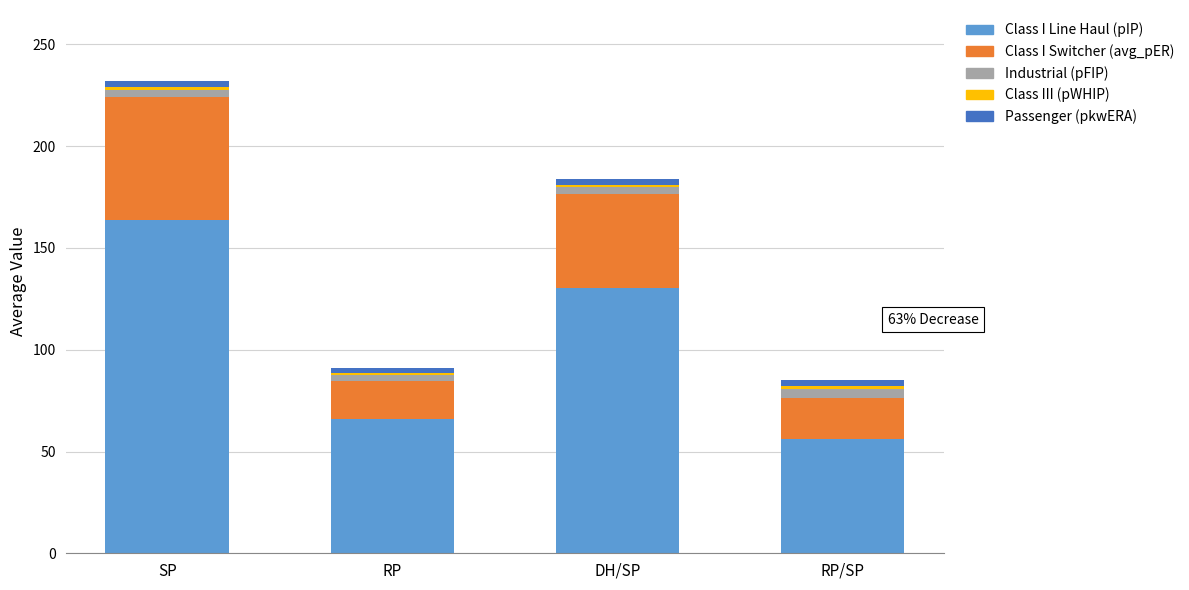

At which category is the sum across all series the highest?

SP